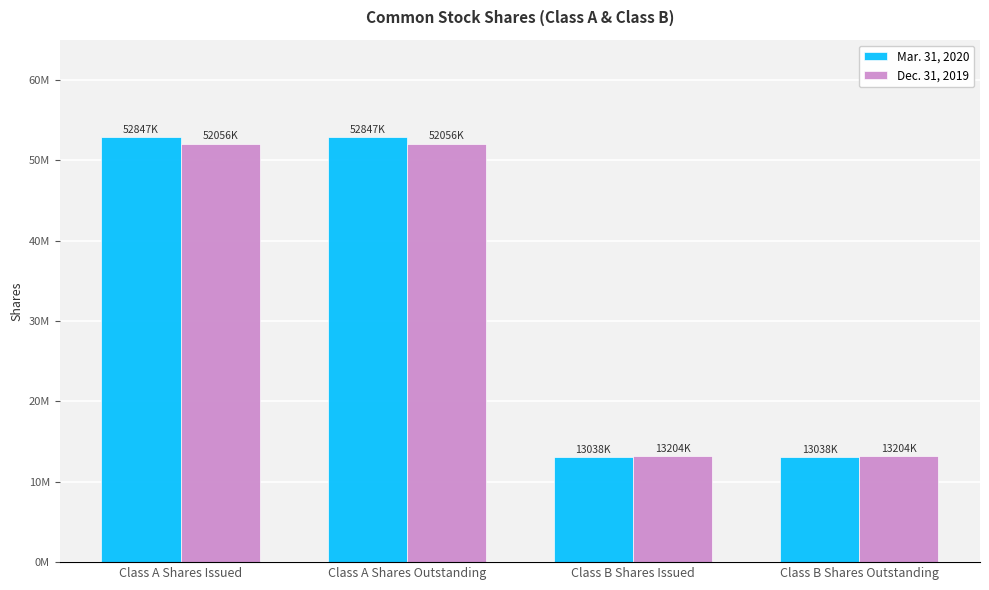

What are all the series names shown in the legend?

Mar. 31, 2020, Dec. 31, 2019